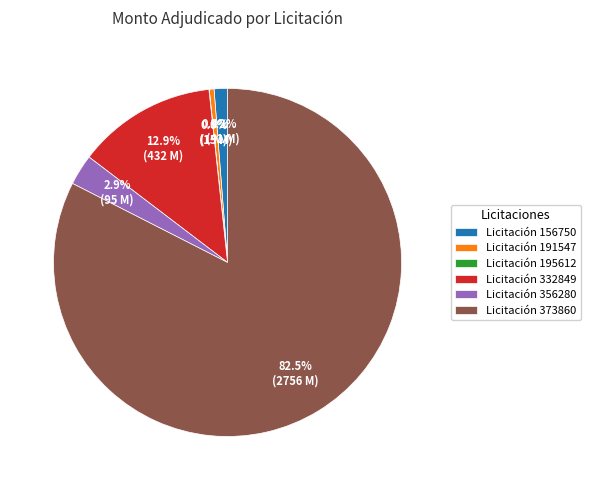

How much of the chart is everything except Licitación 156750?

98.8%